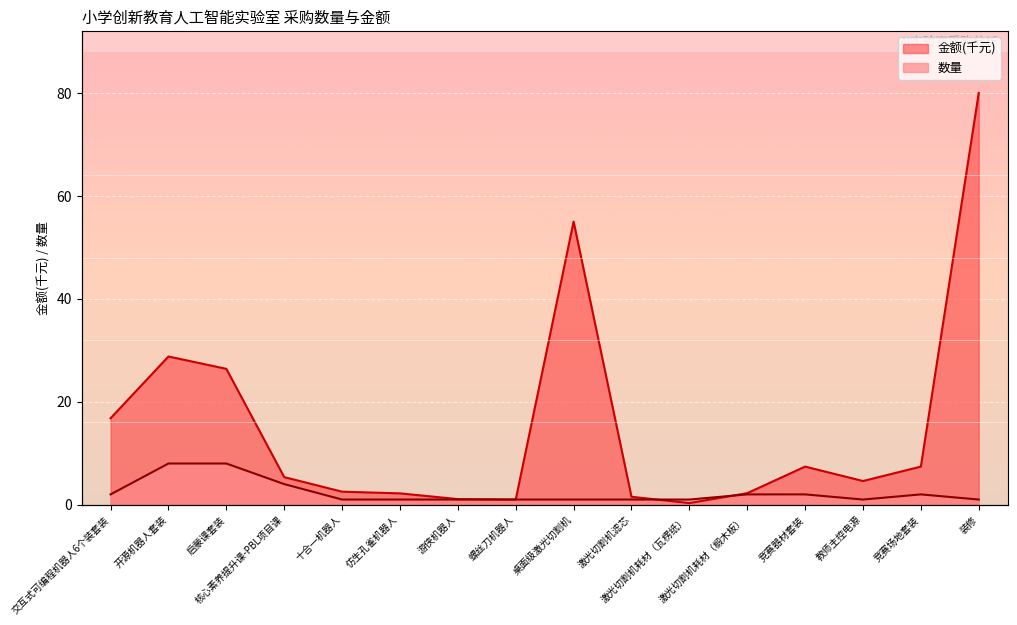

What is the sum of all 数量 values?

37.0